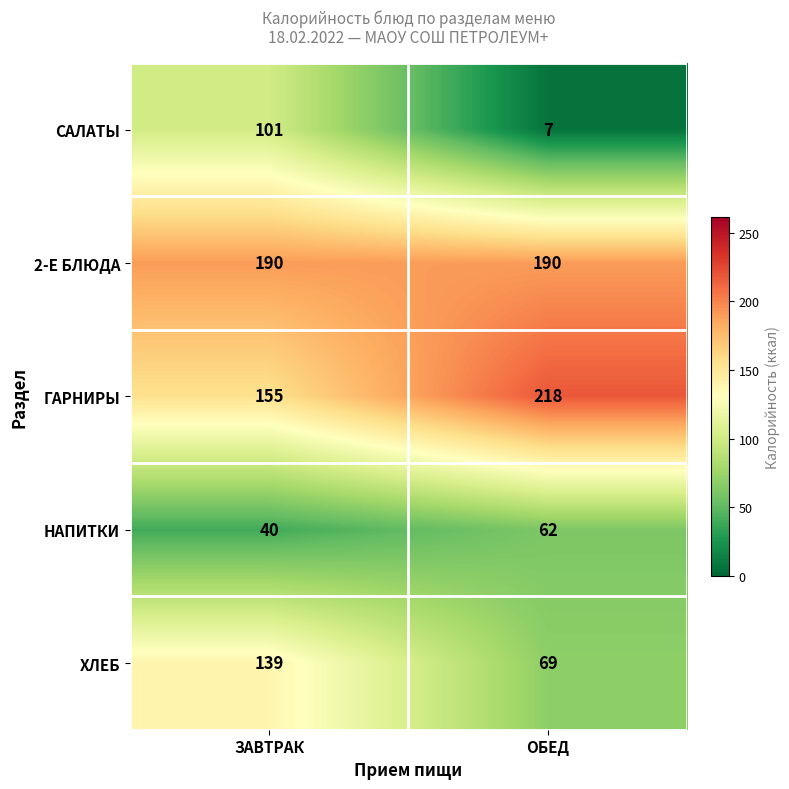

What is the sum of the НАПИТКИ values at ОБЕД and ЗАВТРАК?

102